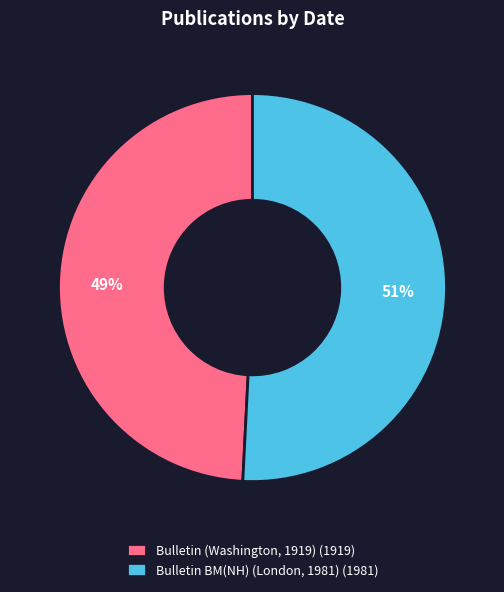

What is the smallest slice in the pie chart?

Bulletin (Washington, 1919)